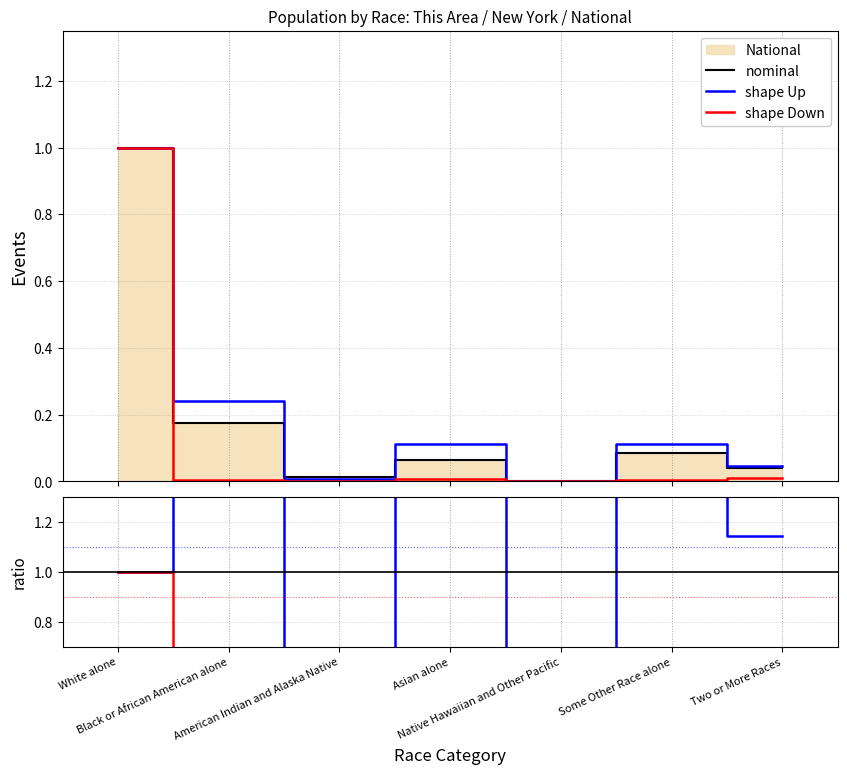

How many interior local peaks does the nominal series have?

2